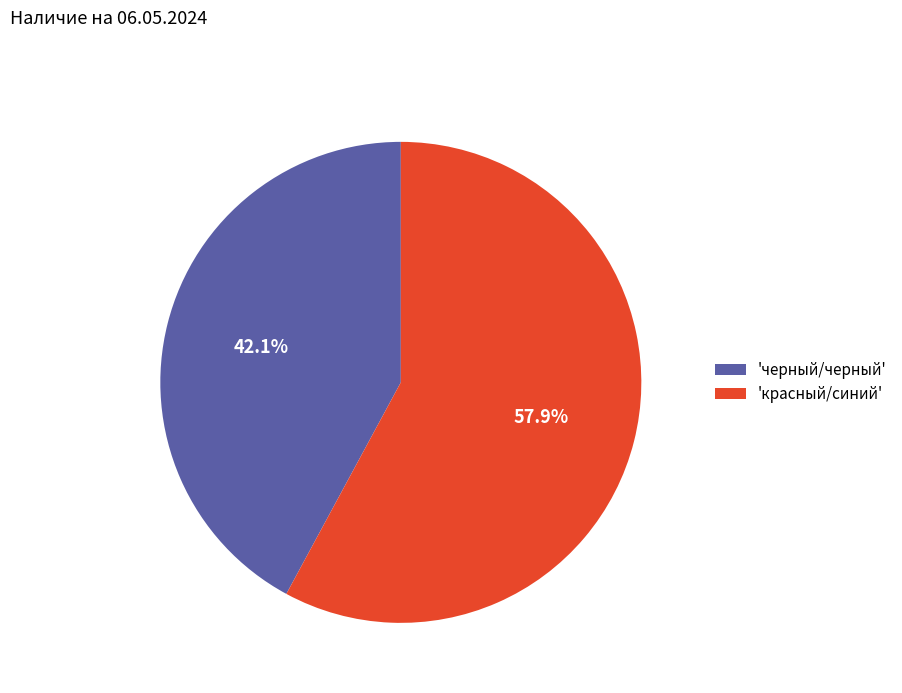

Which slice is the smallest?

'черный/черный'